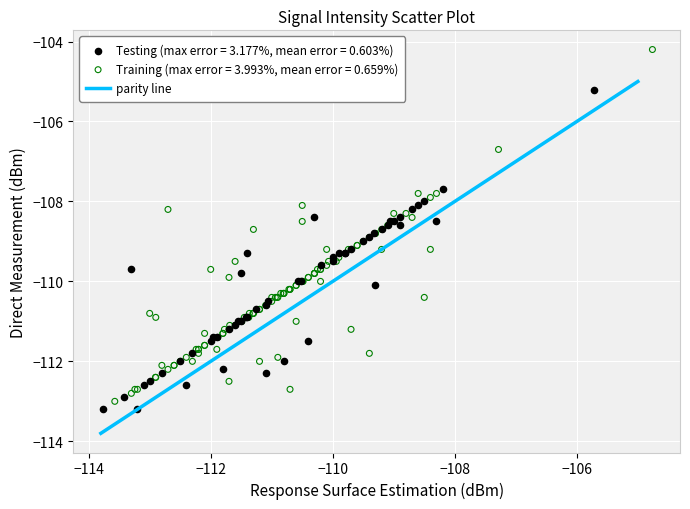

Which series has the widest spread of Y values?

Training (max error = 3.993%, mean error = 0.659%)